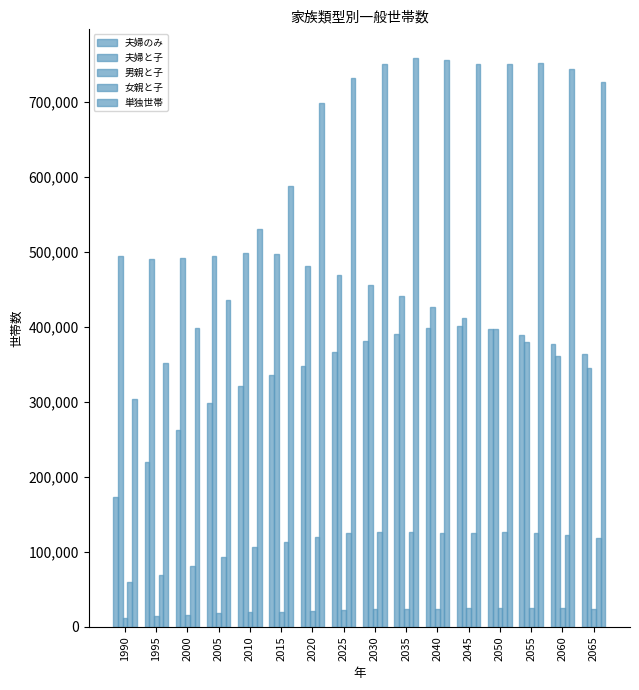

Which has a higher value, 2005 or 2050?

2050